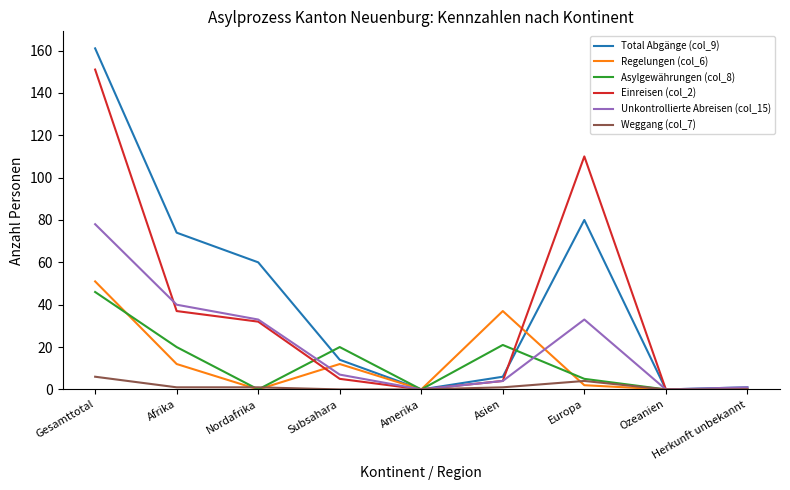

At which label does Einreisen (col_2) reach its peak?

Gesamttotal